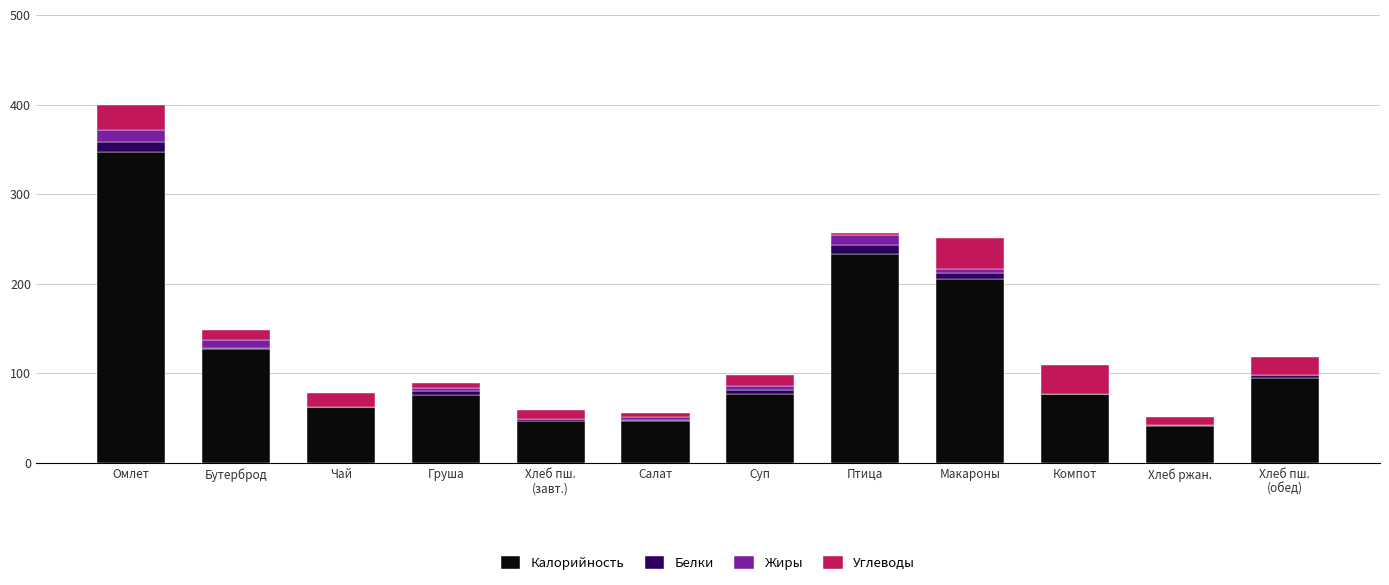

At which category is the sum across all series the highest?

Омлет